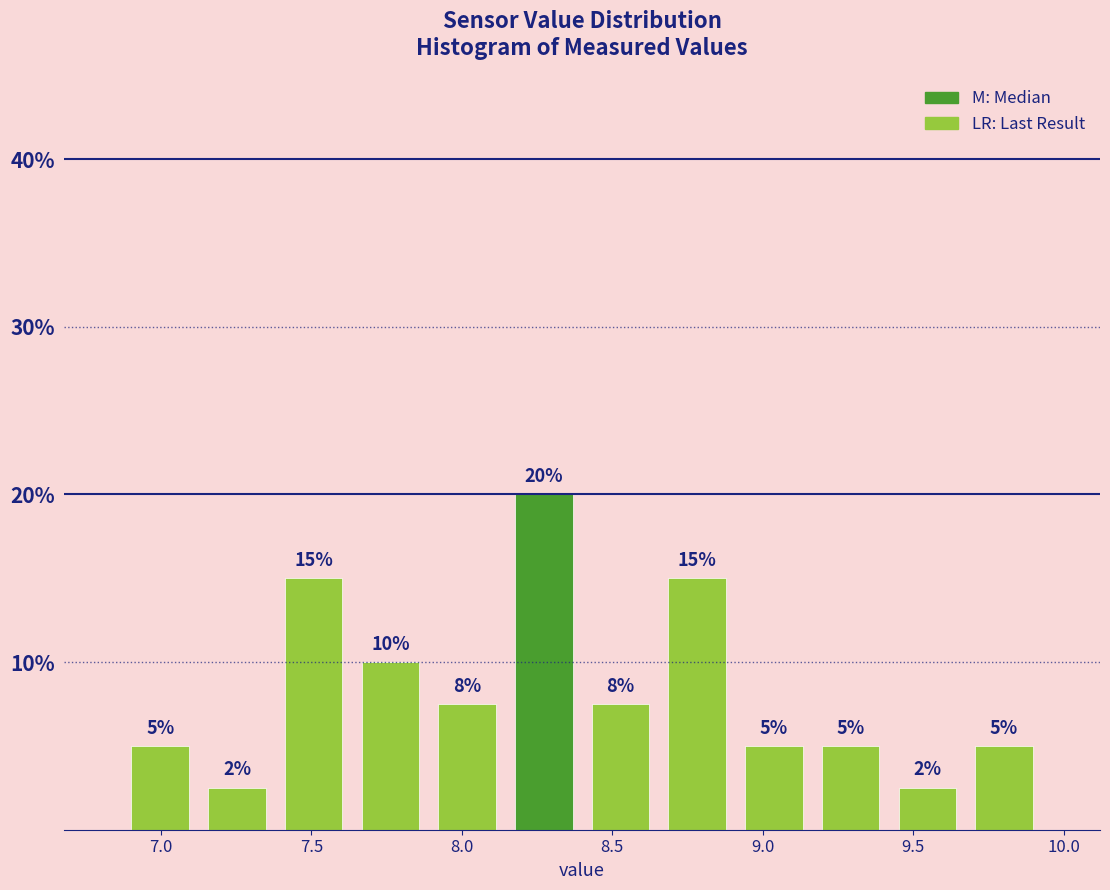

Over which range of the x-axis is the bar tallest?

8.145 to 8.400